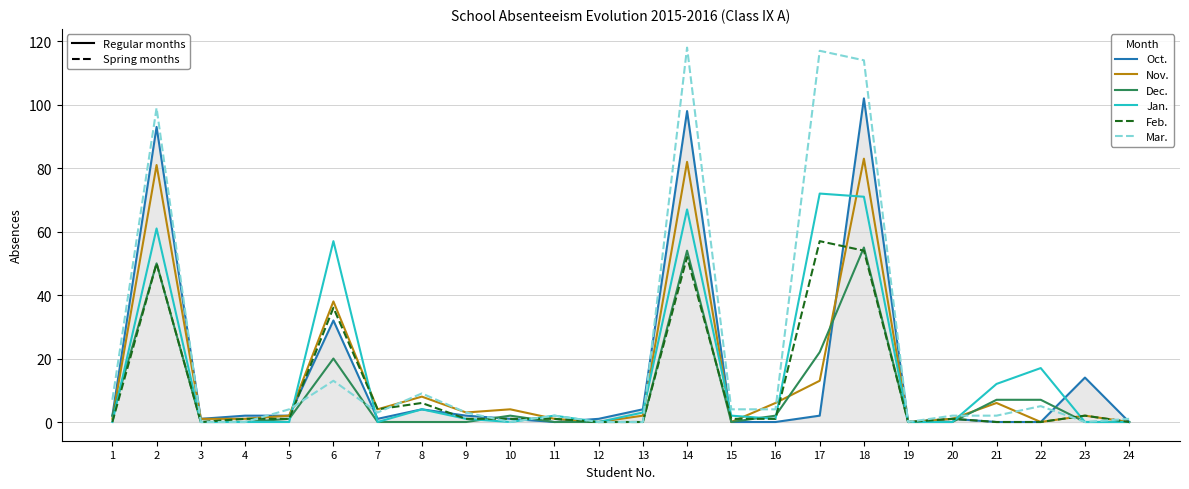

What is the greatest value displayed?

118